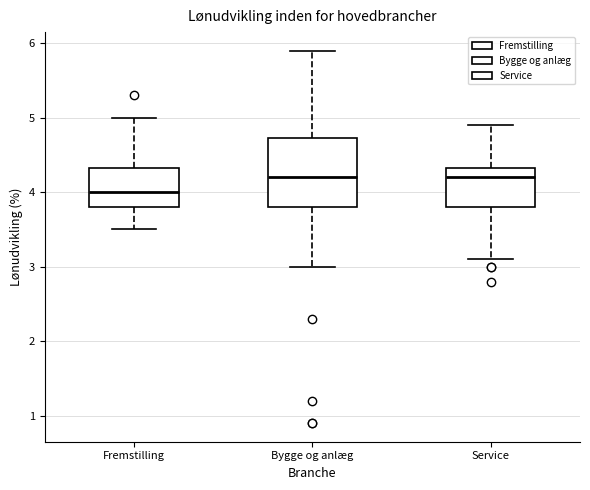

Which box's median line is the lowest?

Fremstilling